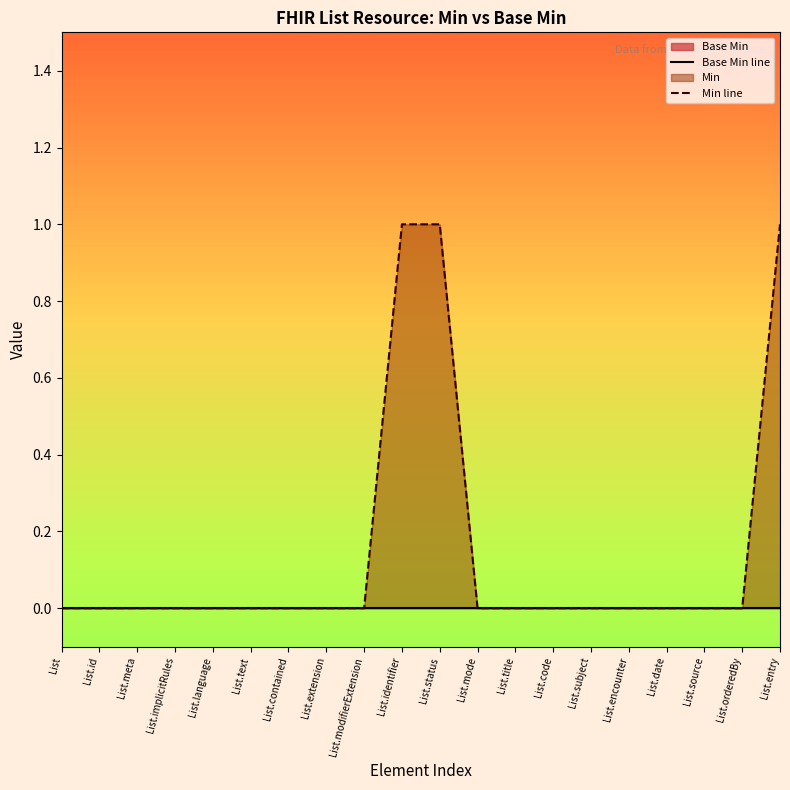

Which series has the largest range (max minus min)?

Min line